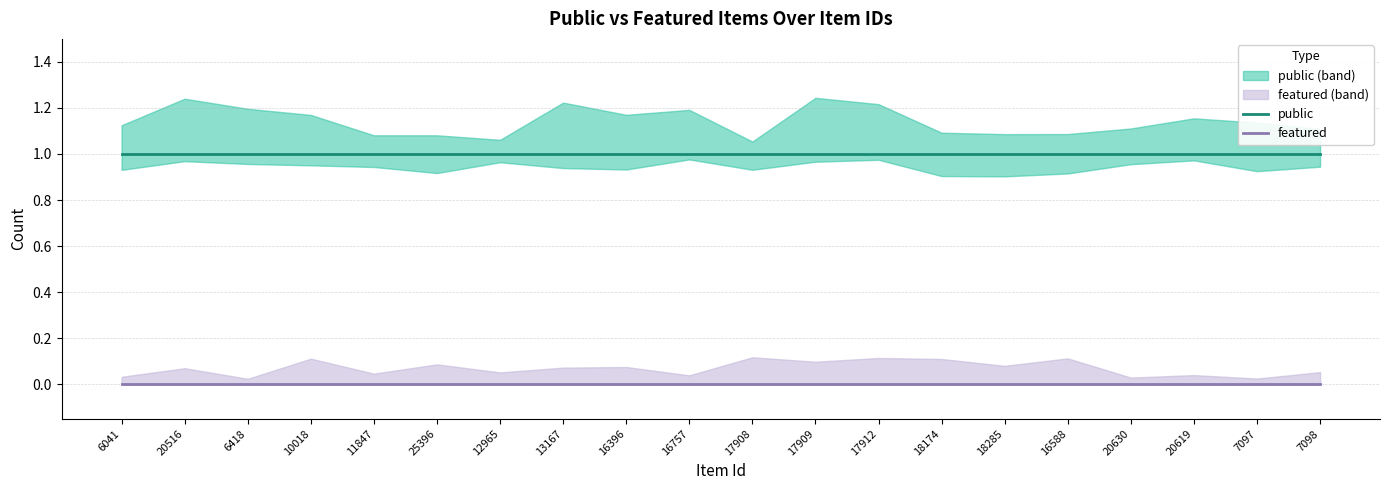

True or false: featured and public intersect in this chart.

False